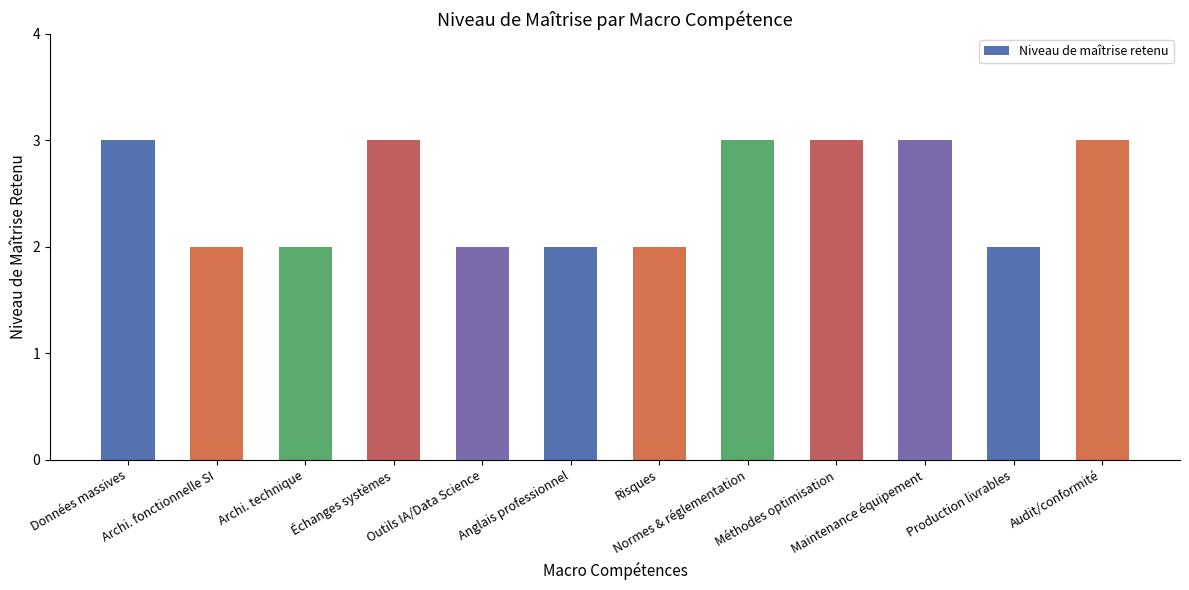

What is the label of the 12th bar from the right?

Données massives